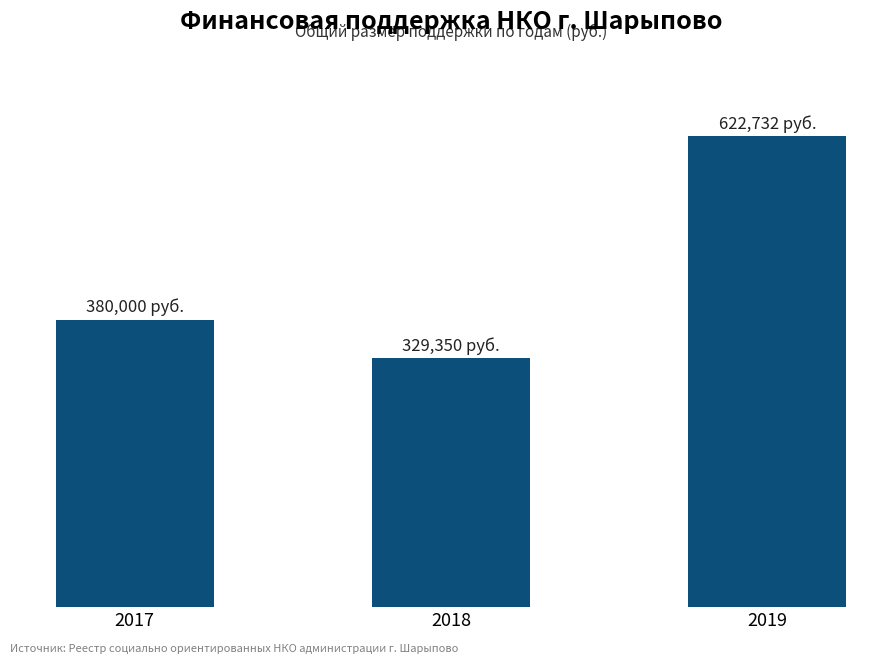

At which category does the chart reach its minimum across all series?

2018